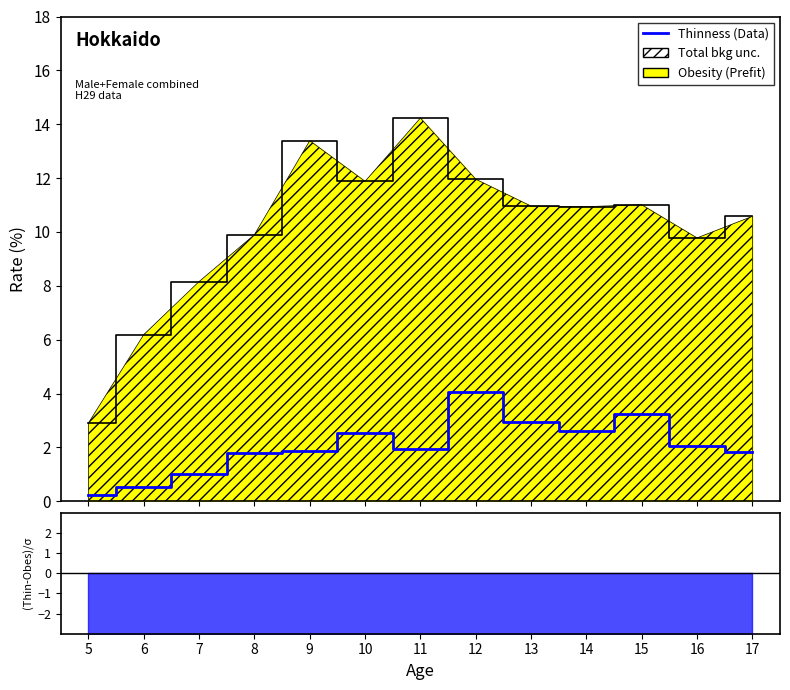

Where is the first local maximum?

10